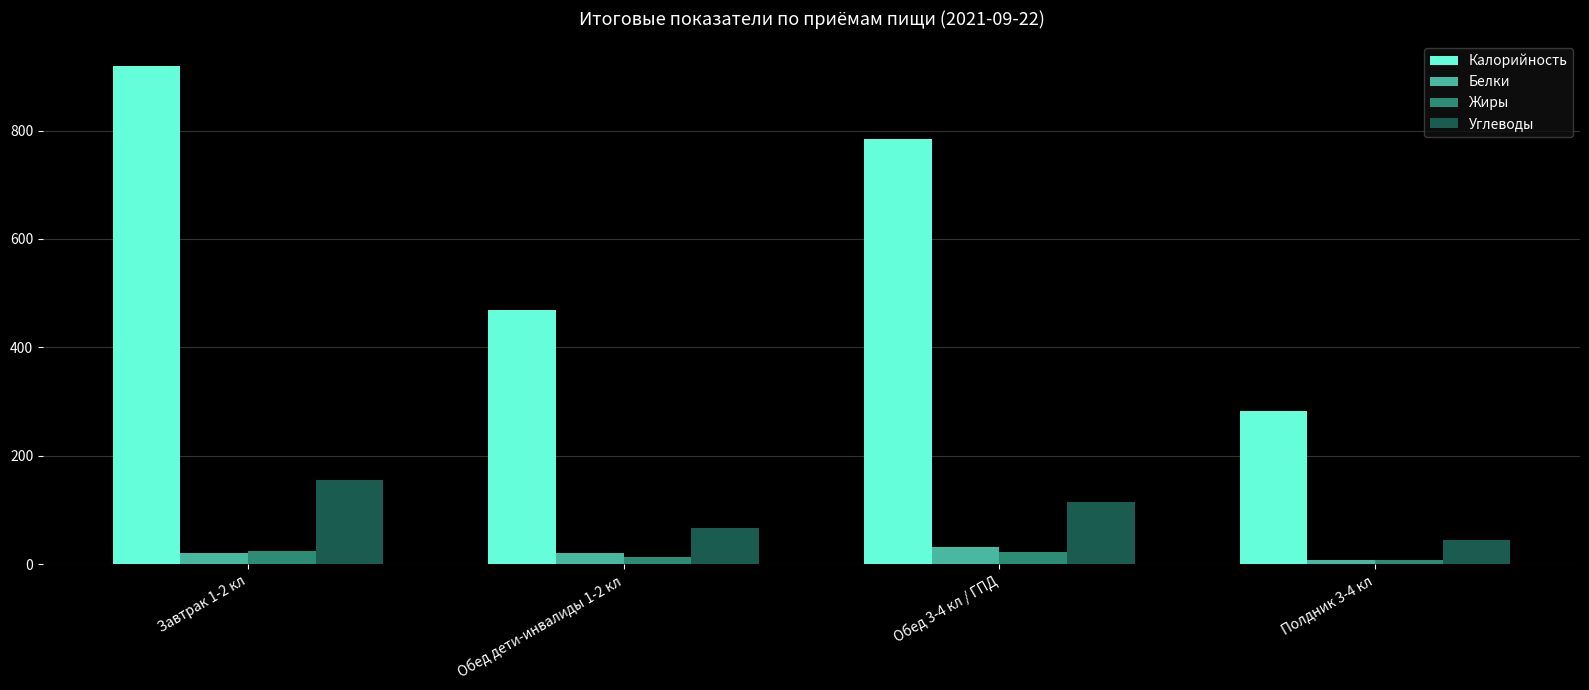

What is the average value of the Белки series?

20.1